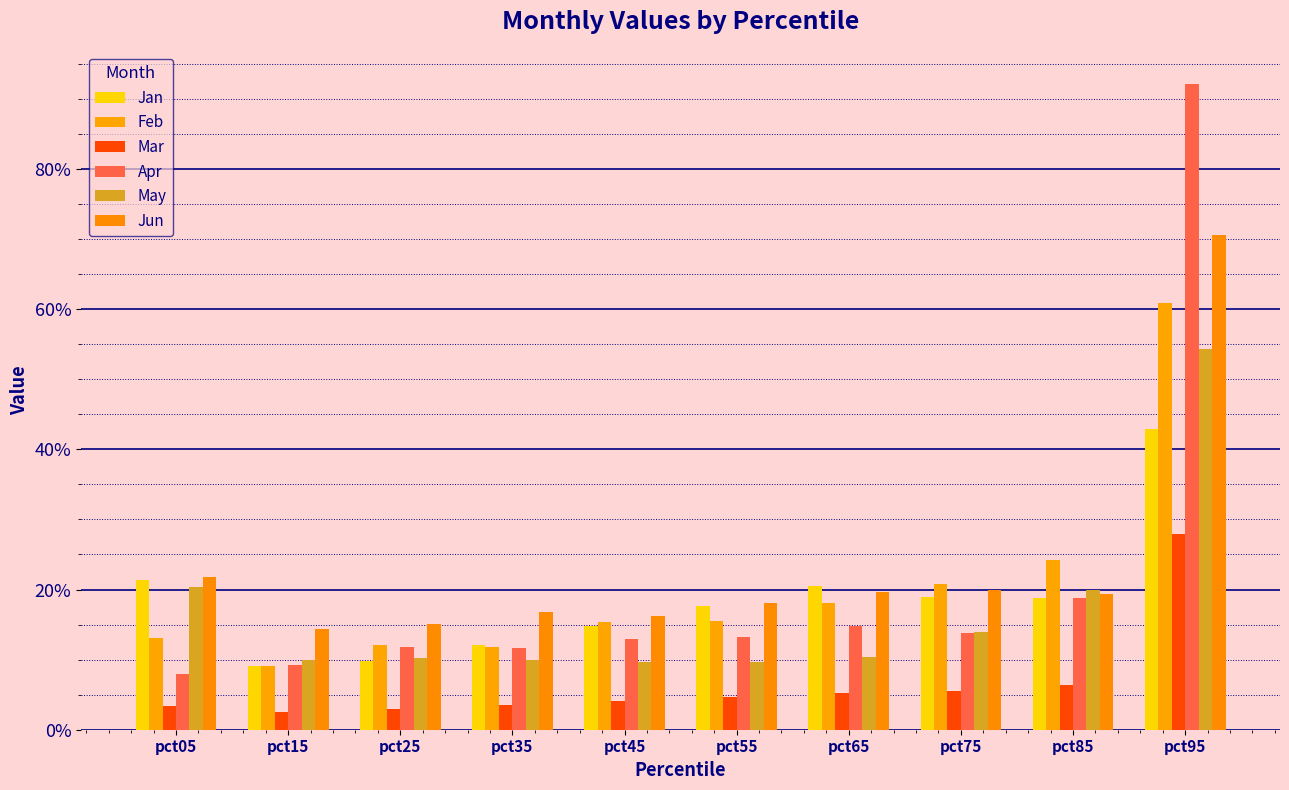

Which series has the largest range (max minus min)?

Apr